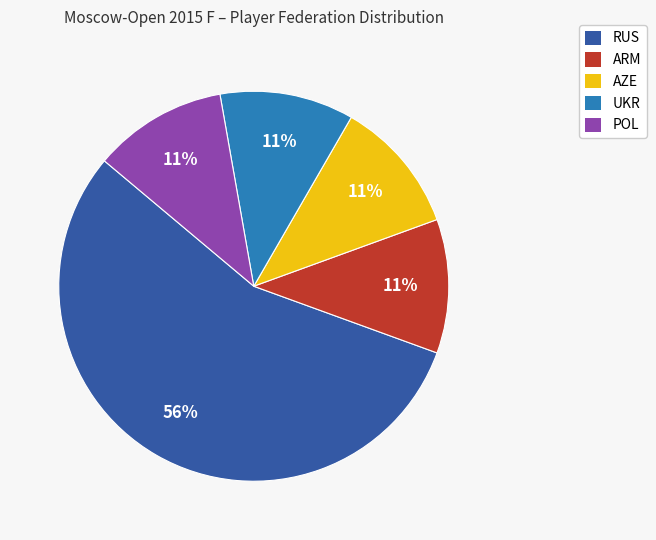

What percentage is the RUS slice, to the nearest percent?

56%